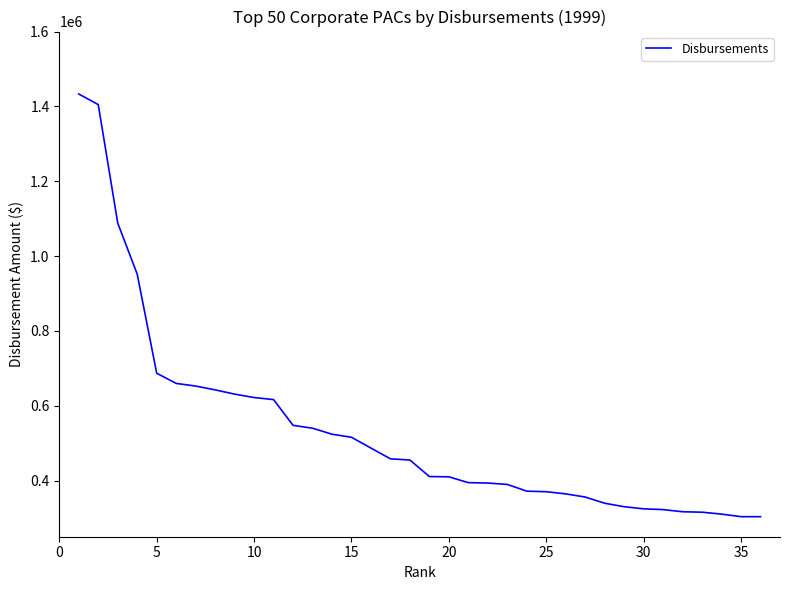

What is the greatest value displayed?

1433115